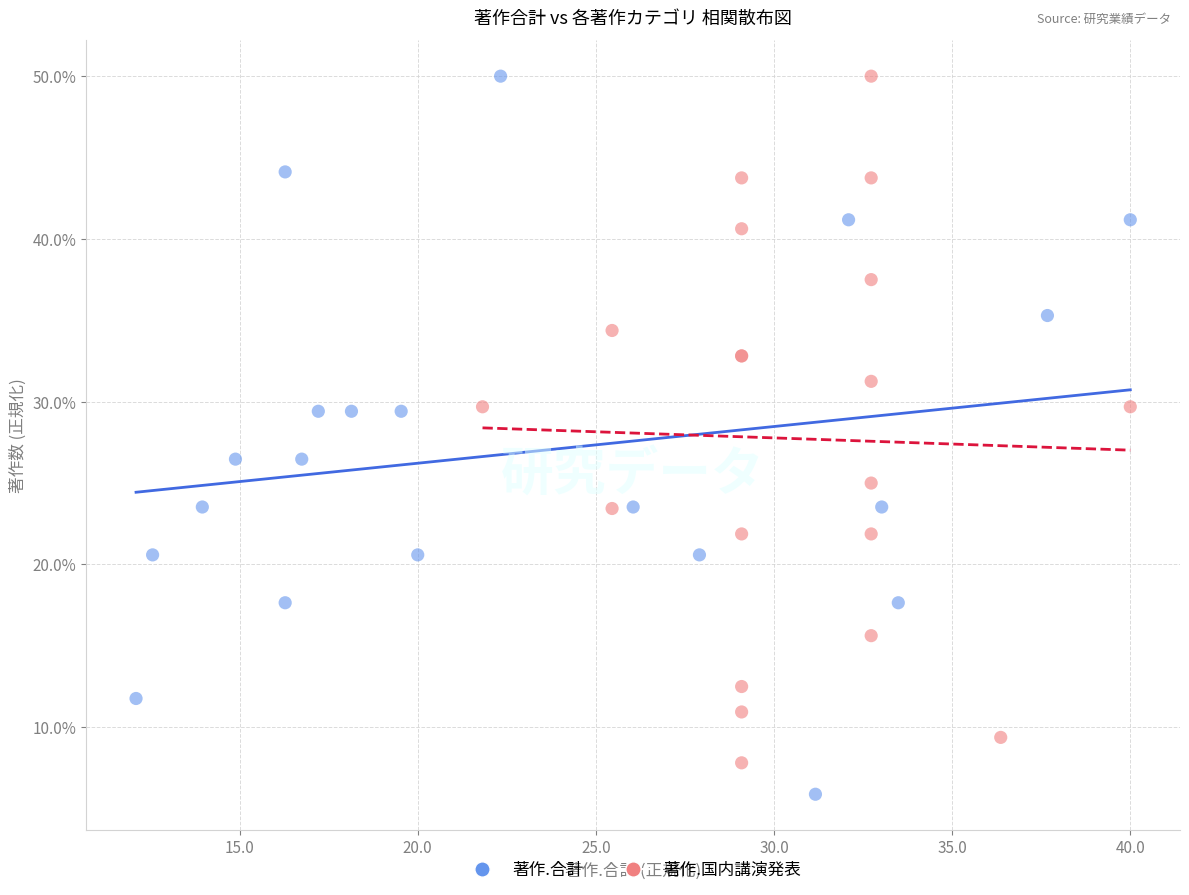

Which series has the largest Y range (max minus min)?

著作.合計